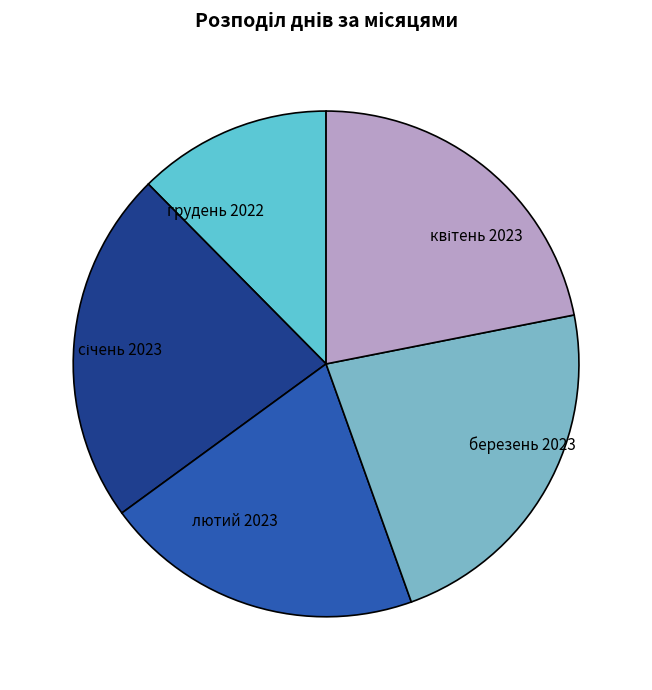

Approximately how many times larger is the value at грудень 2022 compared to березень 2023?

0.5